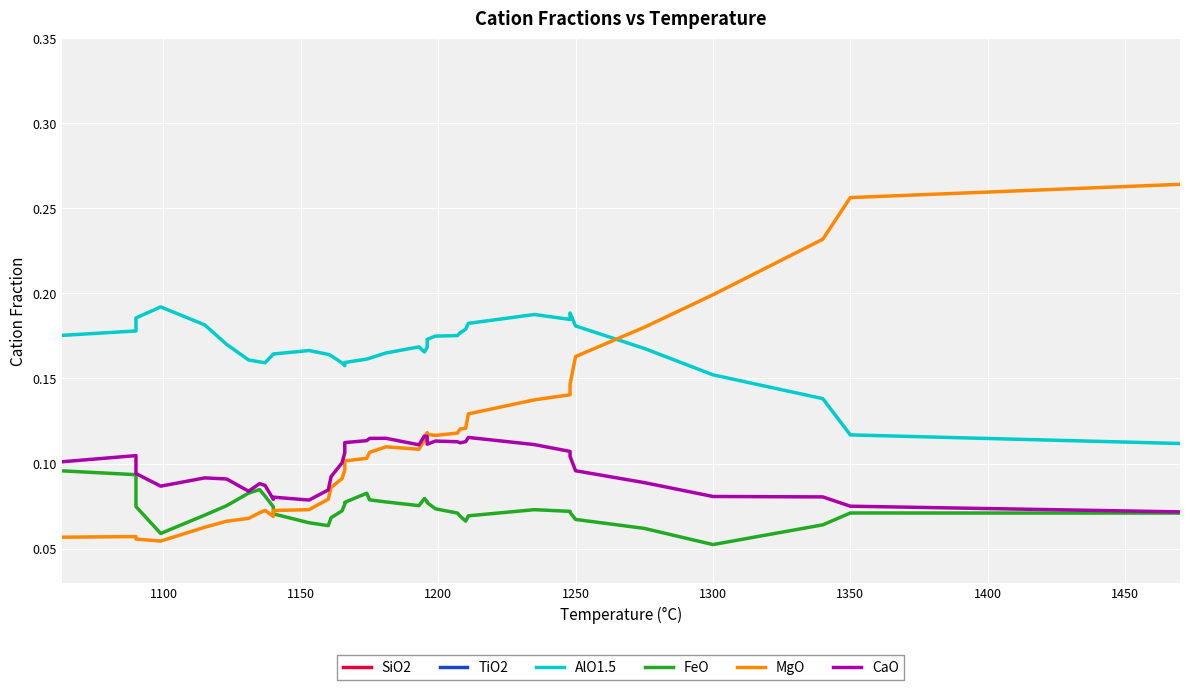

True or false: TiO2 and AlO1.5 cross at least once.

False